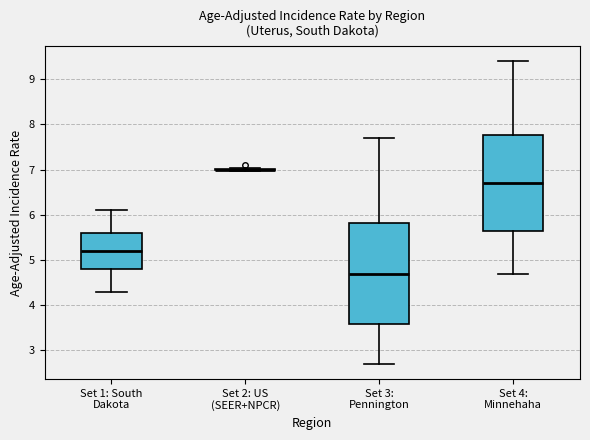

Reading left to right, read every box against the y-axis: the position of its median line, the range the box covers, and the ends of its whiskers. The values are not printed on the chart, so give them approximately, as read against the axis.

Set 1: South Dakota: median 5.2, box 4.8 to 5.6, whiskers 4.3 to 6.1
Set 2: US (SEER+NPCR): box collapsed to a line at 7.0, whiskers 7.0 to 7.0
Set 3: Pennington: median 4.7, box 3.6 to 5.8, whiskers 2.7 to 7.7
Set 4: Minnehaha: median 6.7, box 5.6 to 7.8, whiskers 4.7 to 9.4